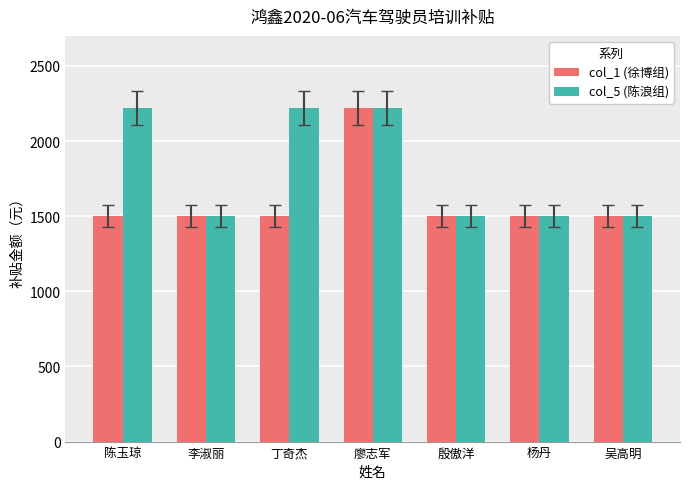

Rank the series at 丁奇杰 from lowest to highest value.

col_1 (徐博组), col_5 (陈浪组)